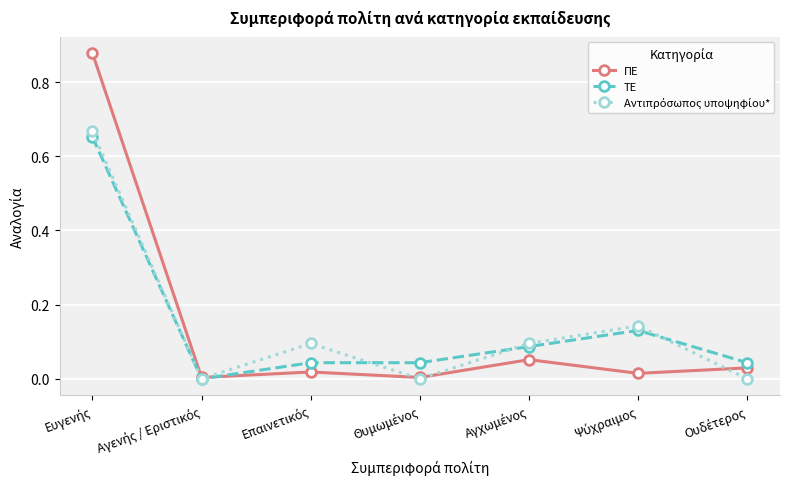

Which series has the largest range (max minus min)?

ΠΕ